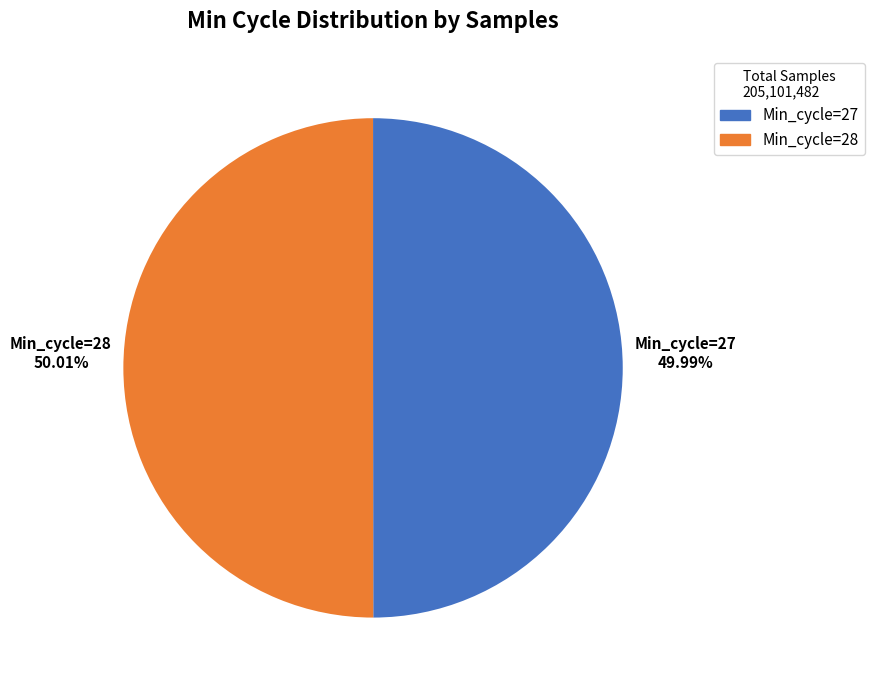

Is the sum of Min_cycle=28 and Min_cycle=27 greater than half?

Yes